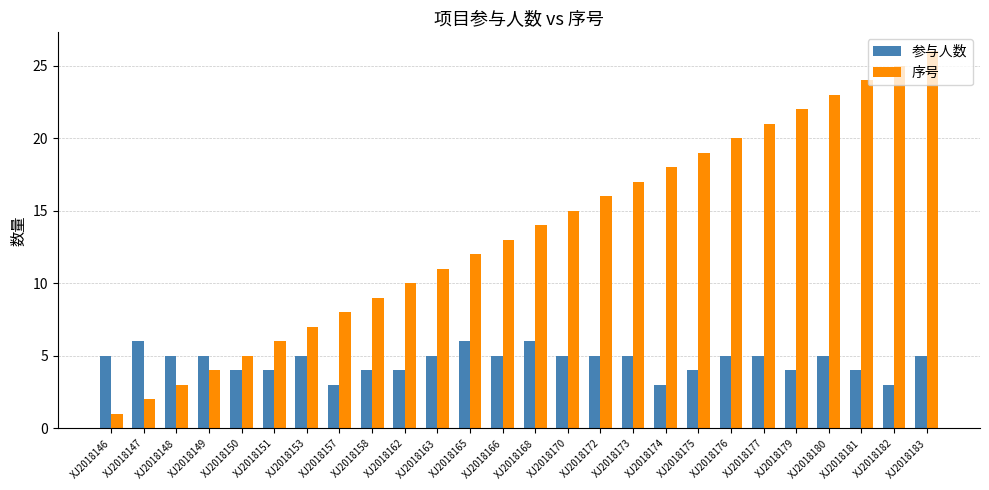

Reading left to right, transcribe all the data shown in this chart.

参与人数: XJ2018146=5	XJ2018147=6	XJ2018148=5	XJ2018149=5	XJ2018150=4	XJ2018151=4	XJ2018153=5	XJ2018157=3	XJ2018158=4	XJ2018162=4	XJ2018163=5	XJ2018165=6	XJ2018166=5	XJ2018168=6	XJ2018170=5	XJ2018172=5	XJ2018173=5	XJ2018174=3	XJ2018175=4	XJ2018176=5	XJ2018177=5	XJ2018179=4	XJ2018180=5	XJ2018181=4	XJ2018182=3	XJ2018183=5
序号: XJ2018146=1	XJ2018147=2	XJ2018148=3	XJ2018149=4	XJ2018150=5	XJ2018151=6	XJ2018153=7	XJ2018157=8	XJ2018158=9	XJ2018162=10	XJ2018163=11	XJ2018165=12	XJ2018166=13	XJ2018168=14	XJ2018170=15	XJ2018172=16	XJ2018173=17	XJ2018174=18	XJ2018175=19	XJ2018176=20	XJ2018177=21	XJ2018179=22	XJ2018180=23	XJ2018181=24	XJ2018182=25	XJ2018183=26